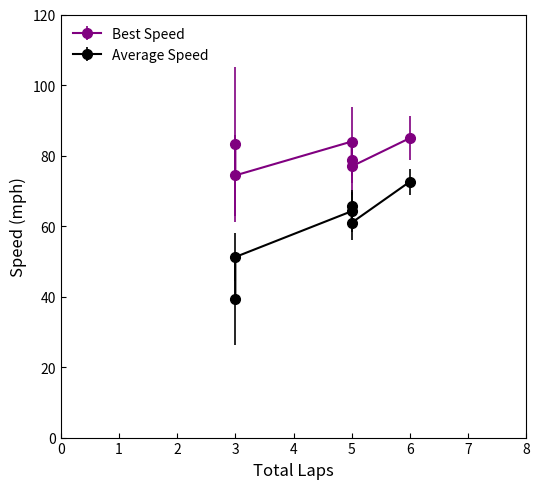

What is the label of the 11th point from the right?

5